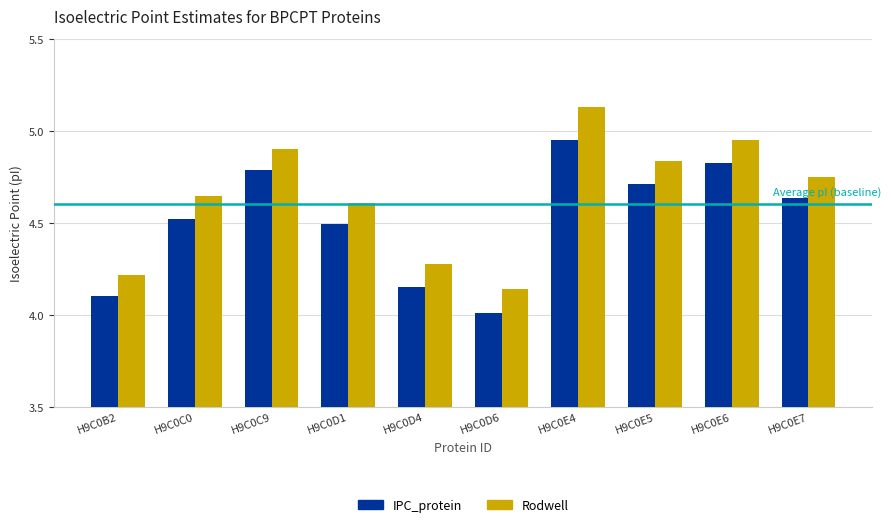

What is the label of the 3rd bar from the right?

H9C0E5